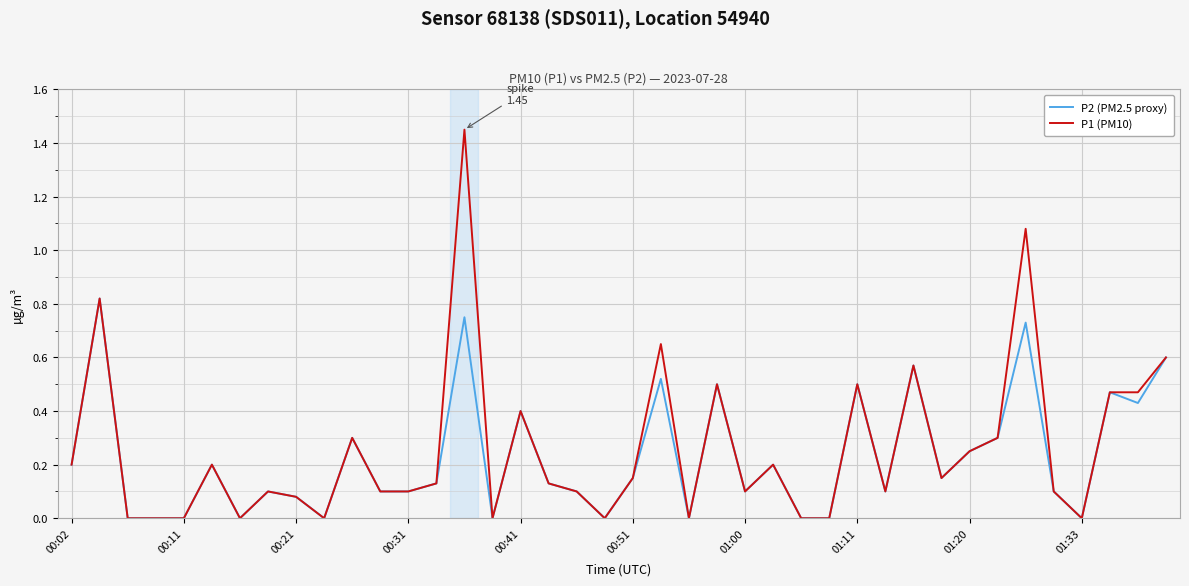

Which series has the largest range (max minus min)?

P1 (PM10)